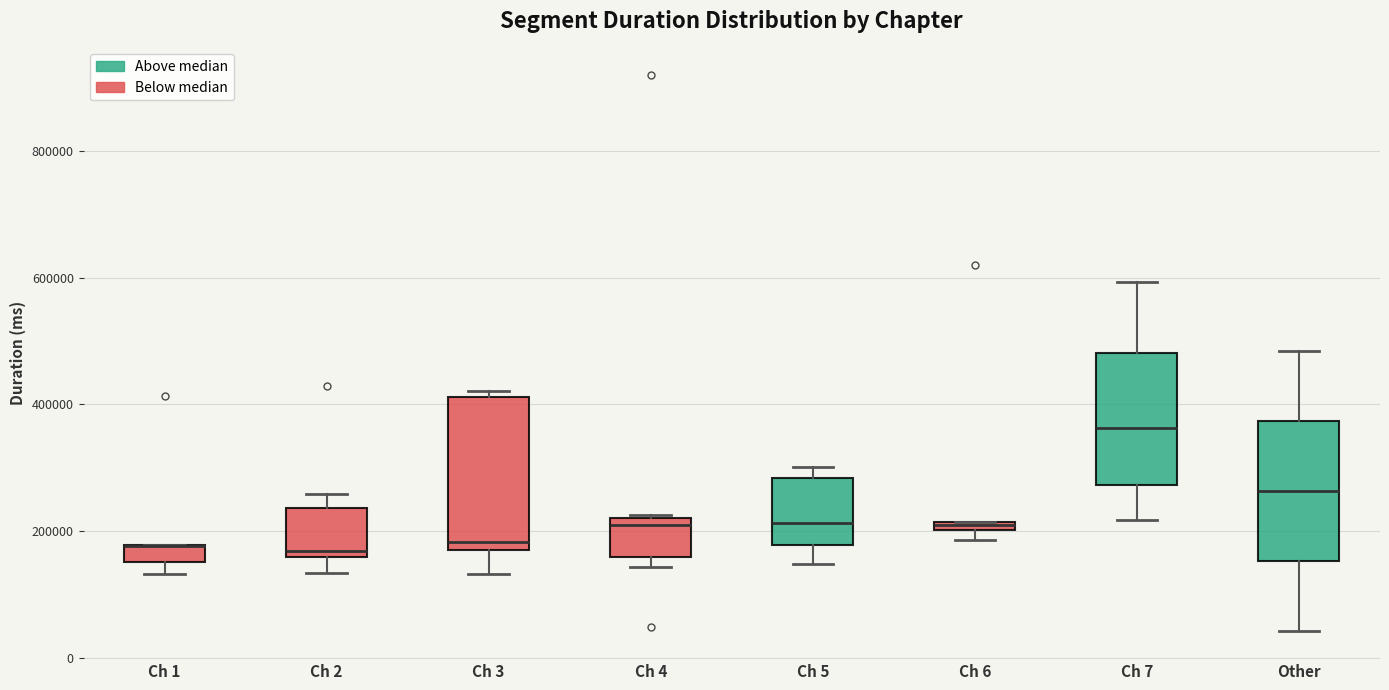

Where is the lower edge of the box for Ch 5 on the y-axis? The values are not printed on the chart, so give them approximately, as read against the axis.

180000